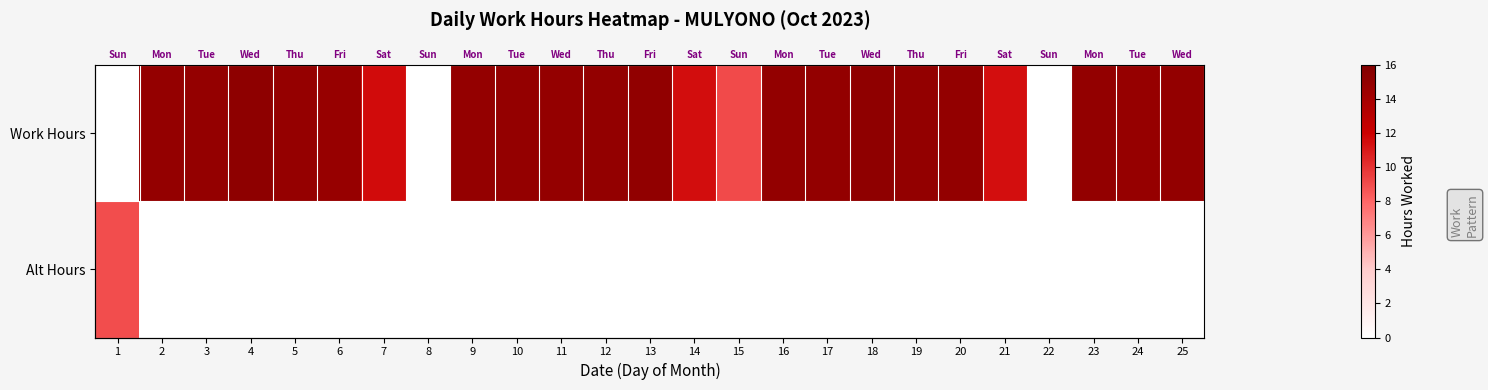

Count the Alt Hours values in the range 0 to 1.

24